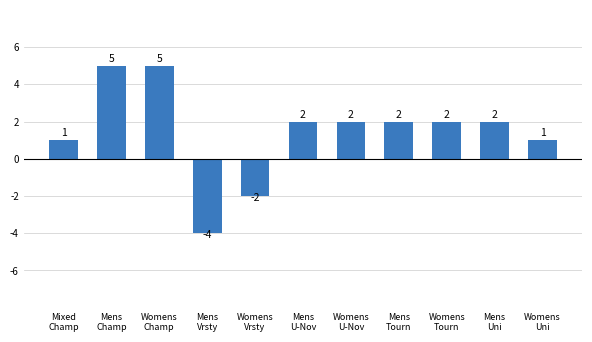

Does the chart contain stacked bars?

No